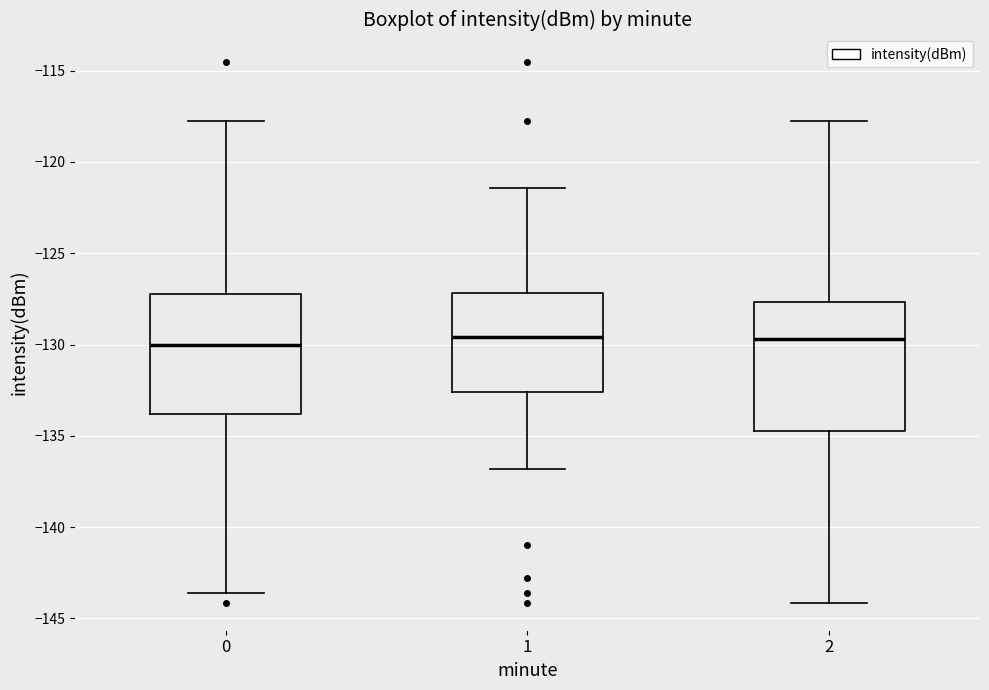

Reading left to right, read every box against the y-axis: the position of its median line, the range the box covers, and the ends of its whiskers. The values are not printed on the chart, so give them approximately, as read against the axis.

0: median -130.0, box -134.0 to -127.0, whiskers -143.5 to -118.0
1: median -129.5, box -132.5 to -127.0, whiskers -137.0 to -121.5
2: median -129.5, box -134.5 to -127.5, whiskers -144.0 to -118.0